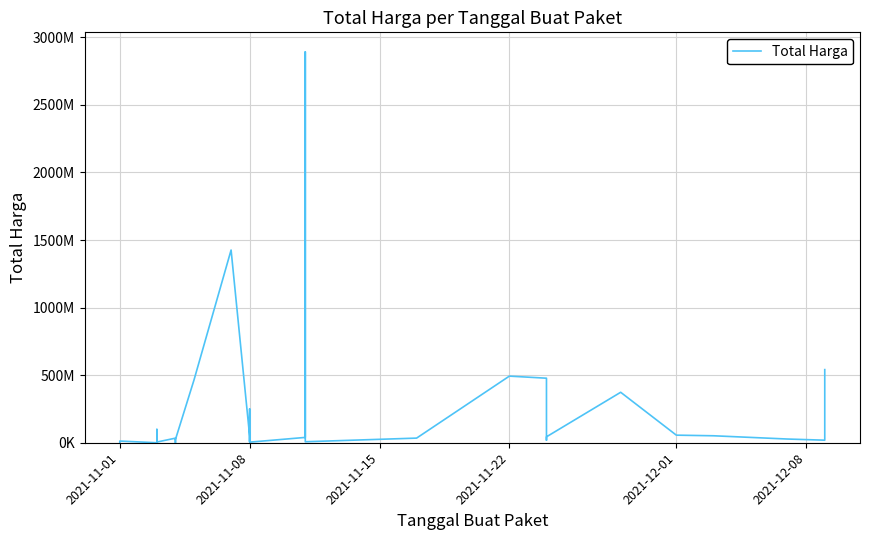

Count the number of values greater than 27412000.

17